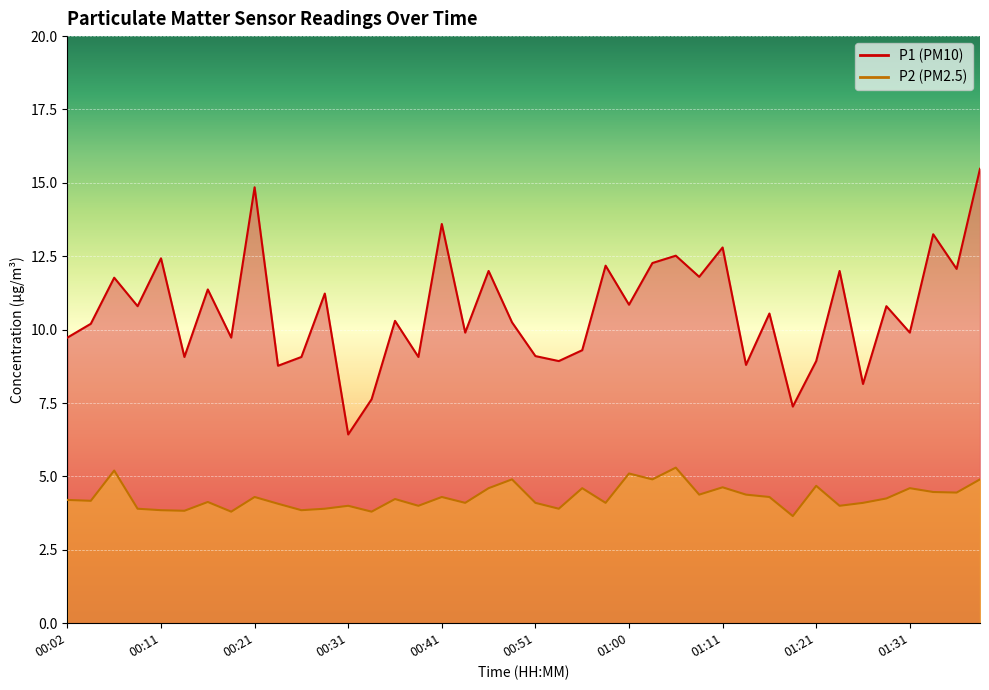

What is the sum of all P1 values?

425.3